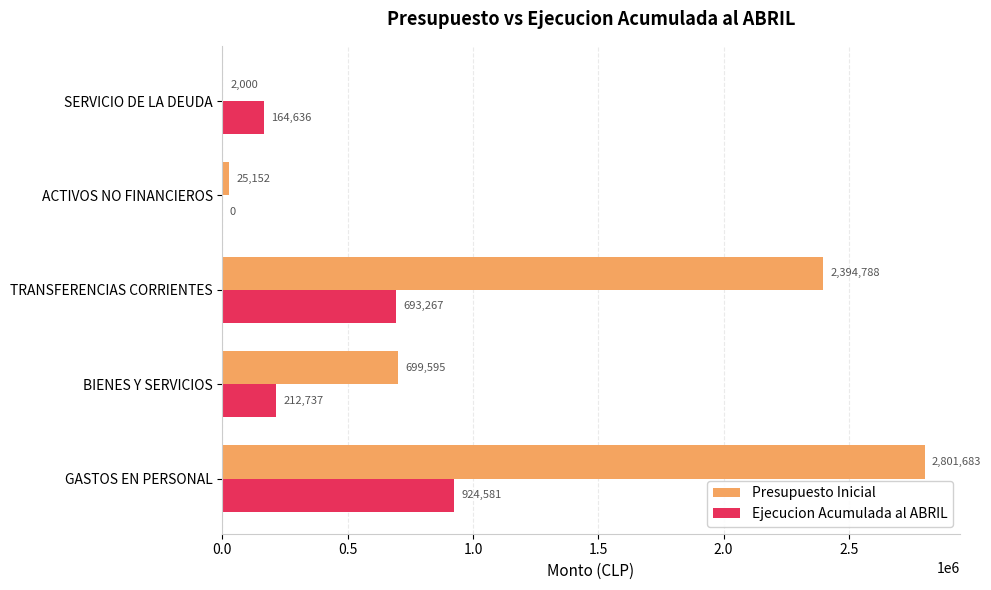

What is the sum of the Presupuesto Inicial values at BIENES Y SERVICIOS and SERVICIO DE LA DEUDA?

701595